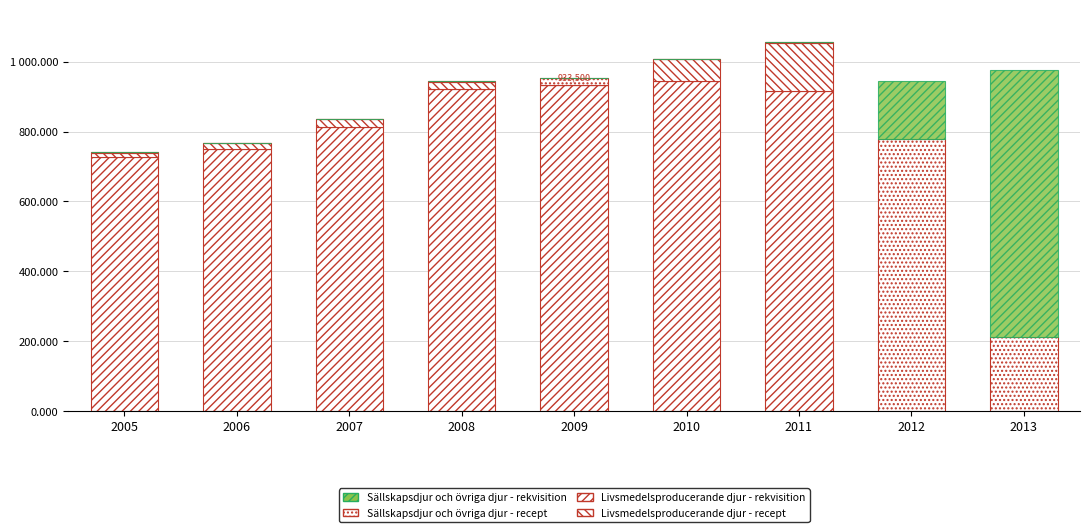

Are the bars horizontal?

No